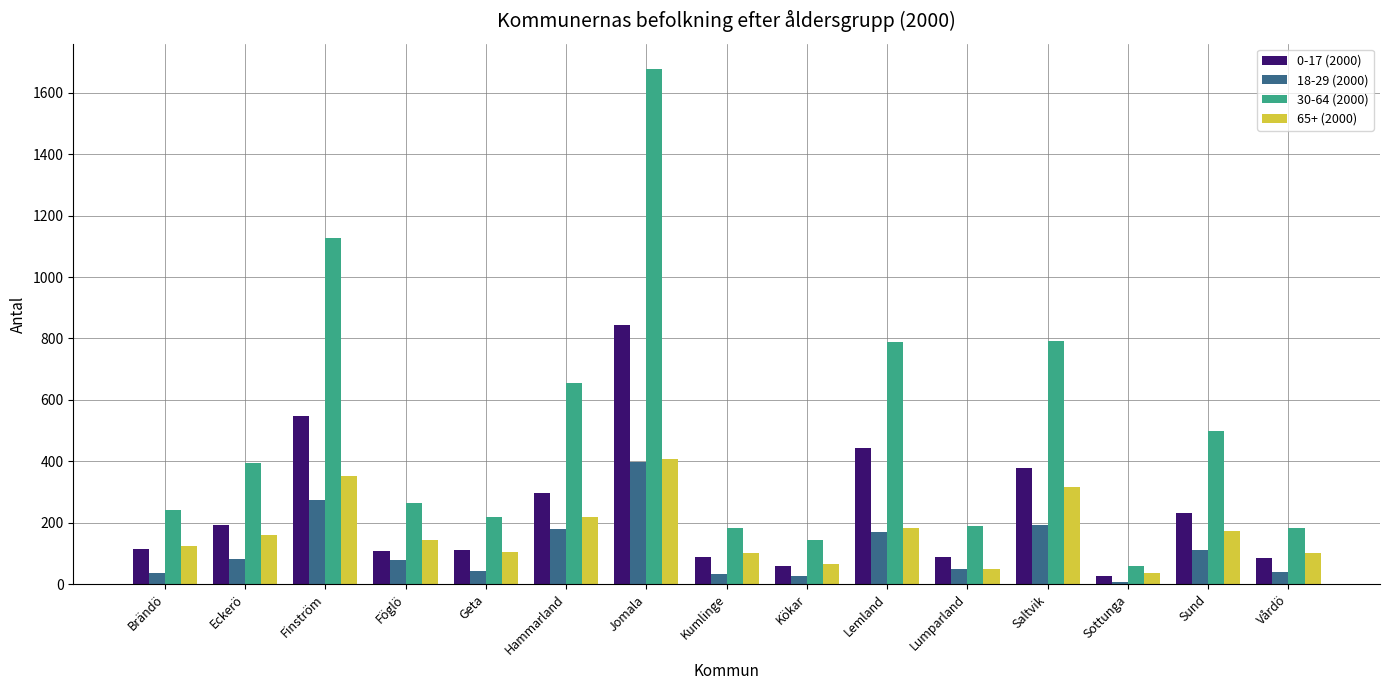

What is the smallest value displayed?

7